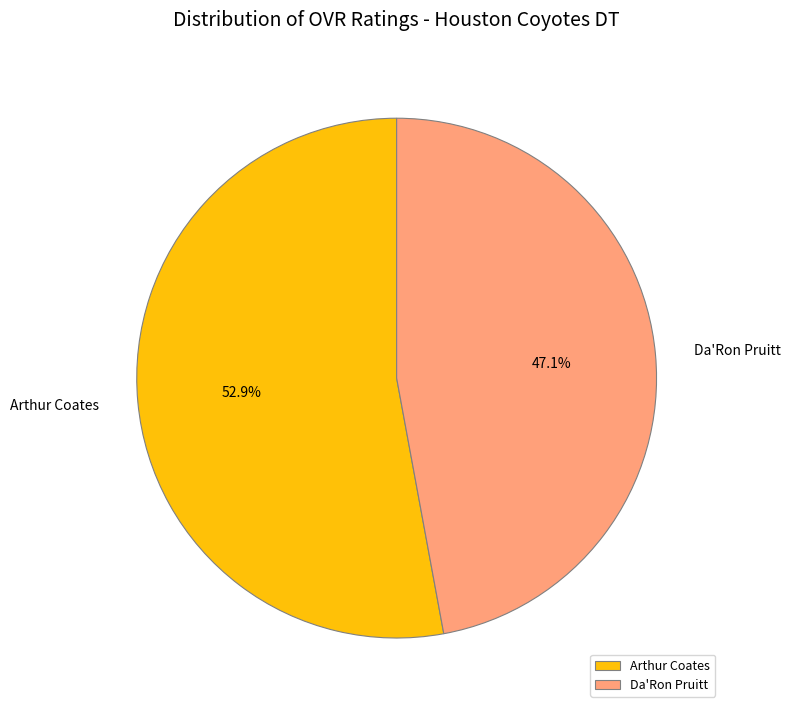

How many segments does this pie chart have?

2